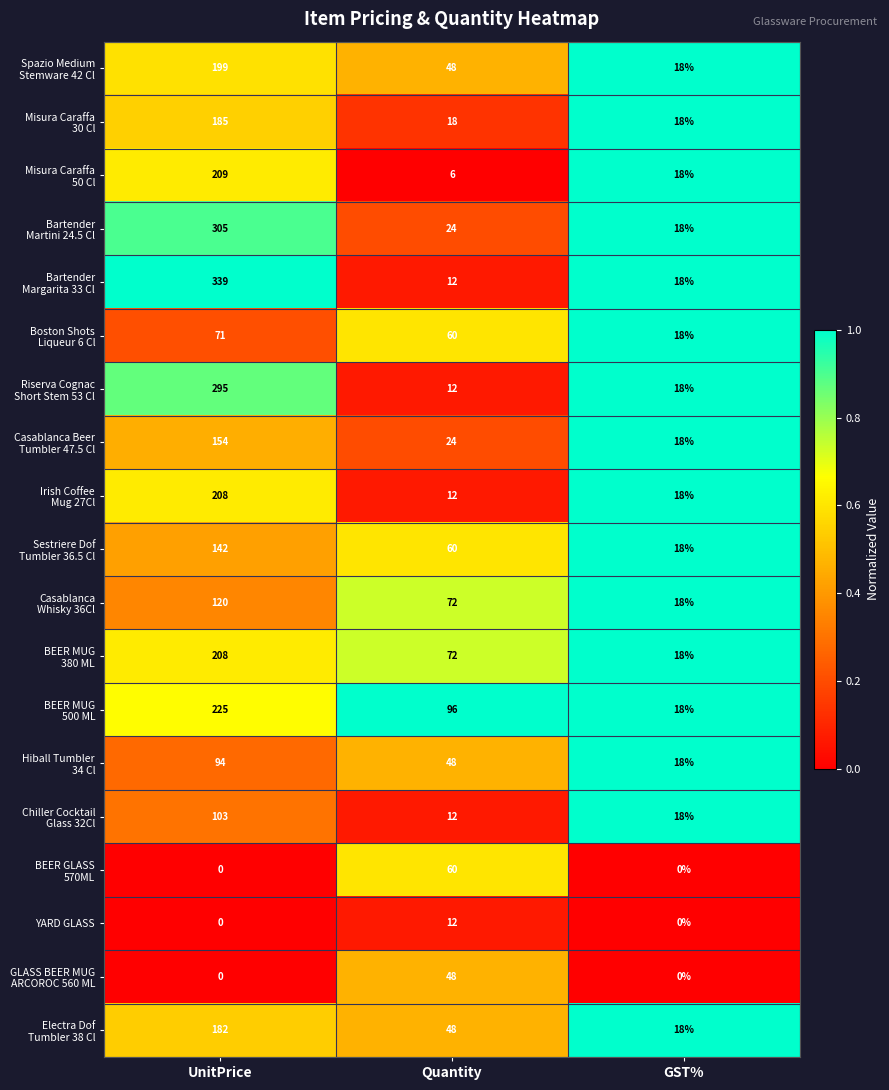

What is the spread (max minus min) of values at GST%?

18